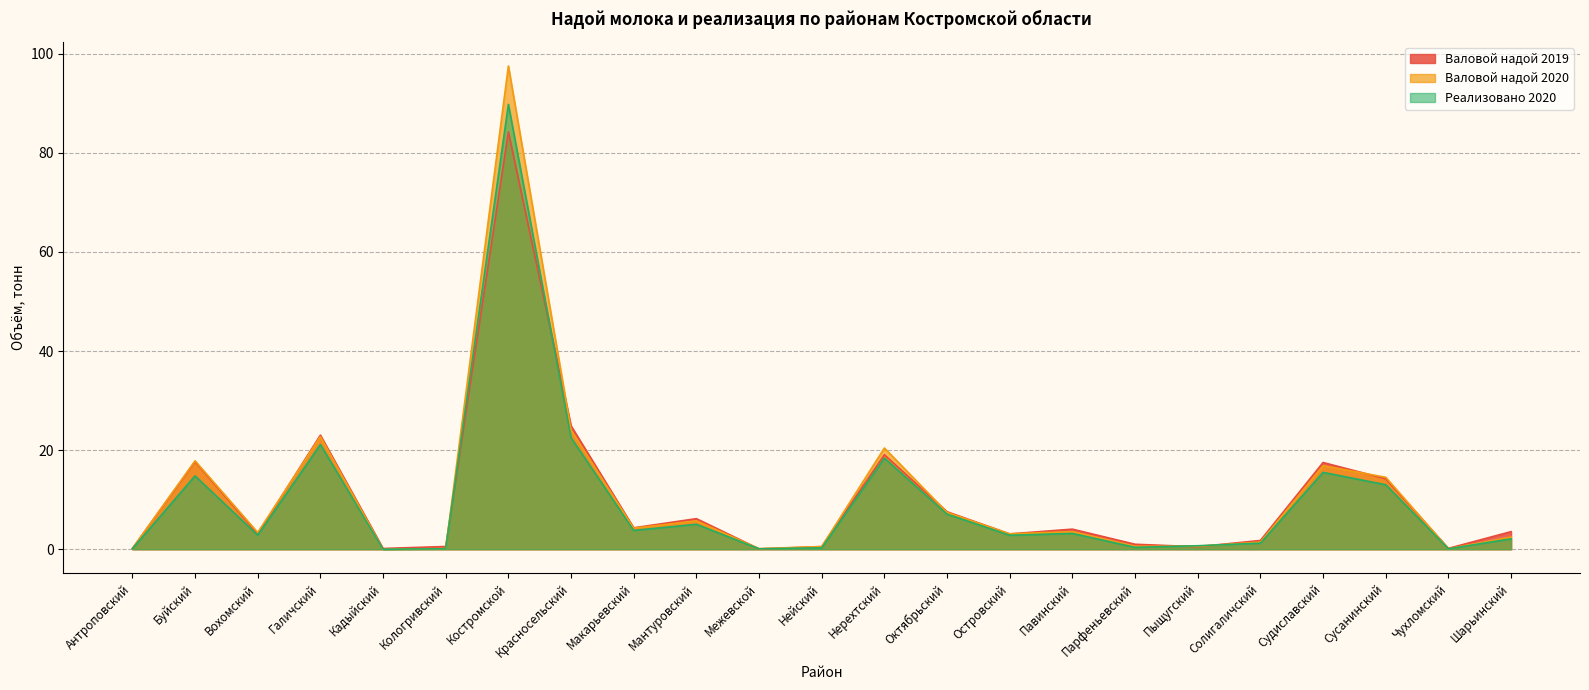

Which series has the largest total across all categories?

Валовой надой 2020